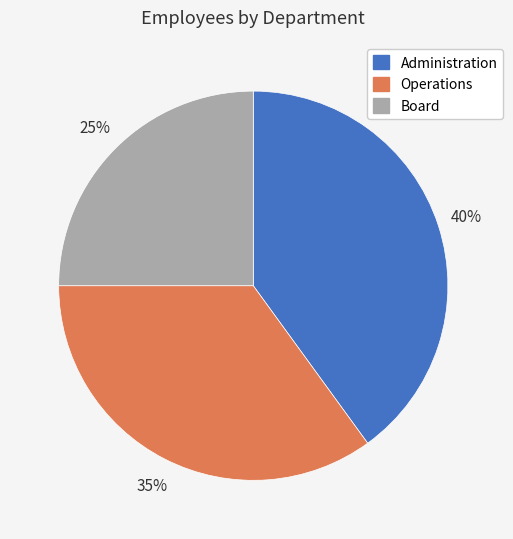

What is the largest slice in the pie chart?

Administration